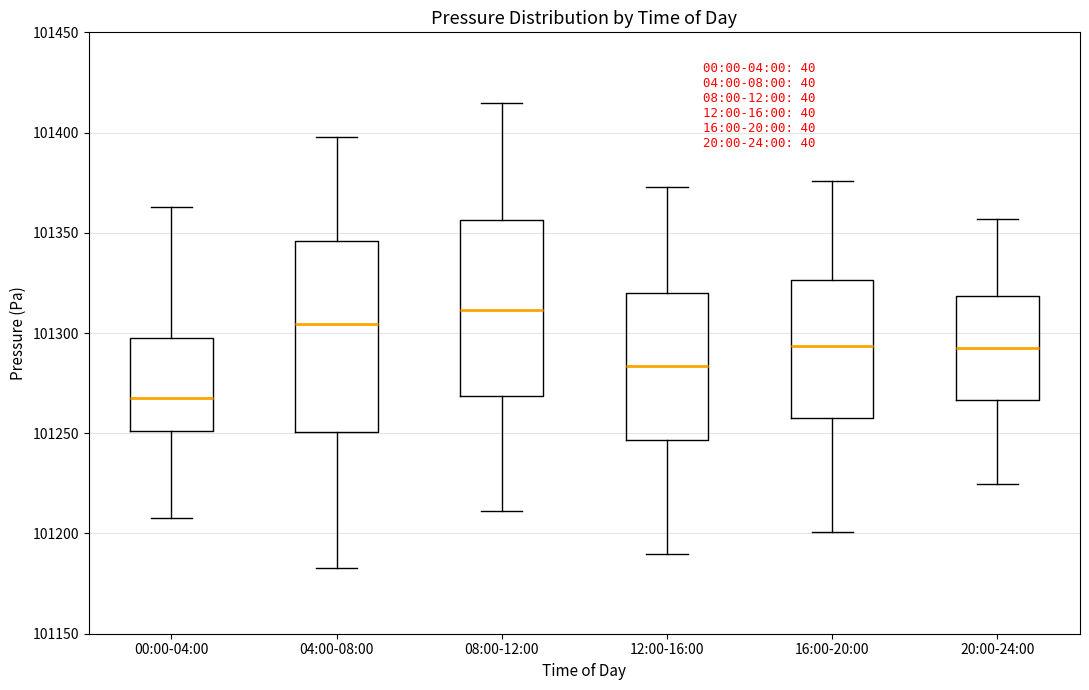

Comparing the boxes themselves (not the whiskers), which one is the tallest?

04:00-08:00